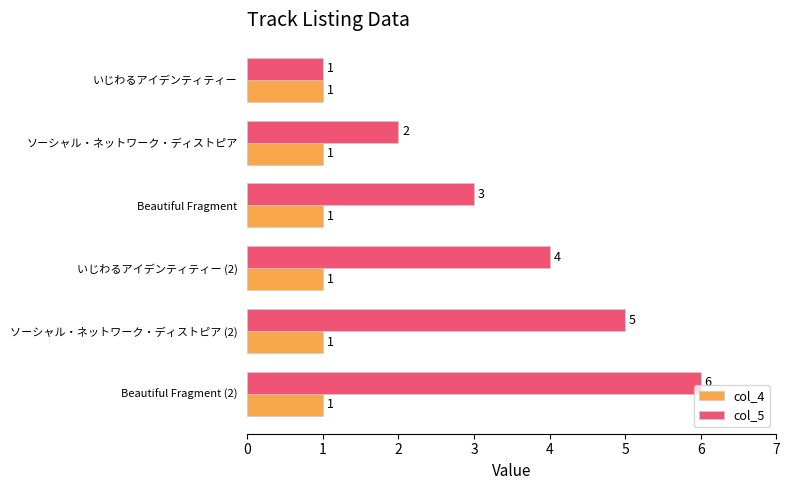

At which category is the sum across all series the highest?

Beautiful Fragment (2)